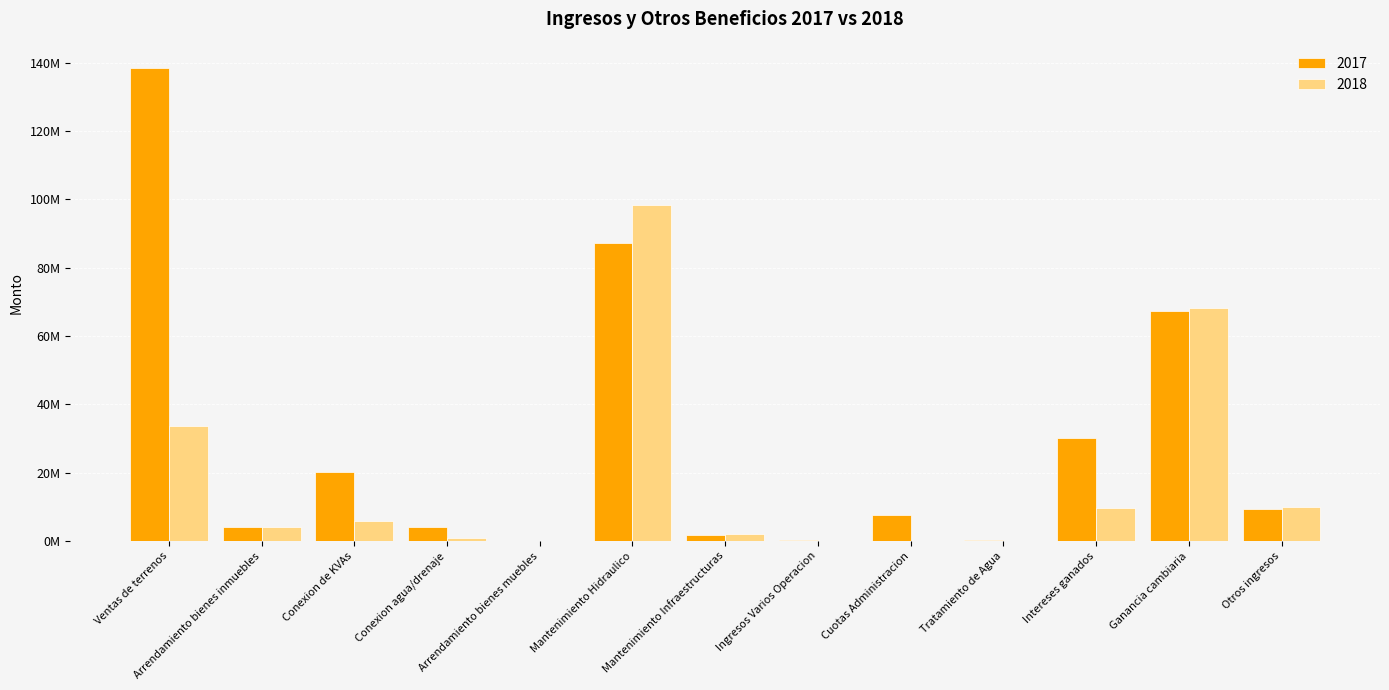

List the series in order of their peak value, highest first.

2017, 2018